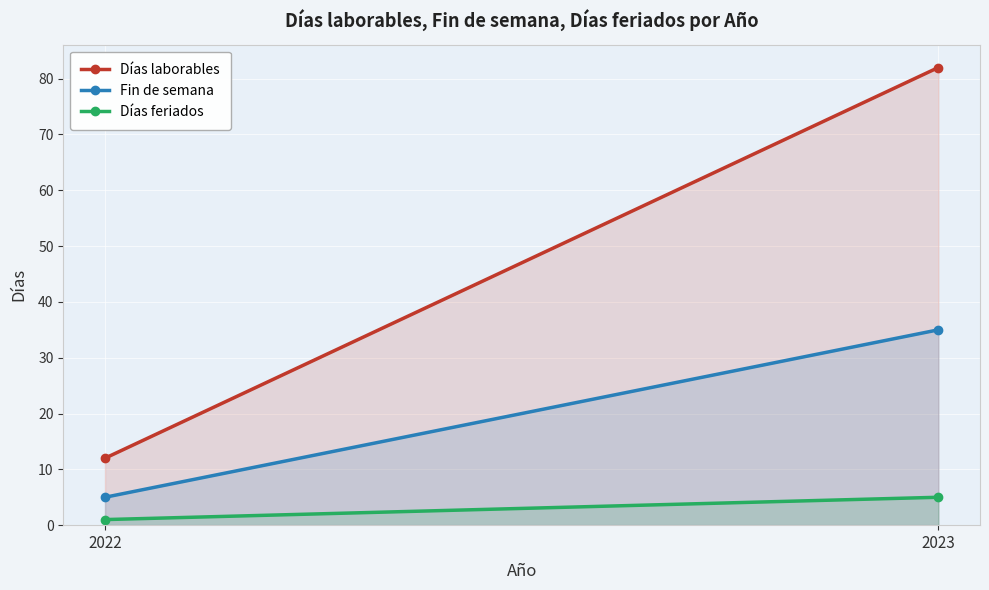

What is the sum of all Días laborables values?

94